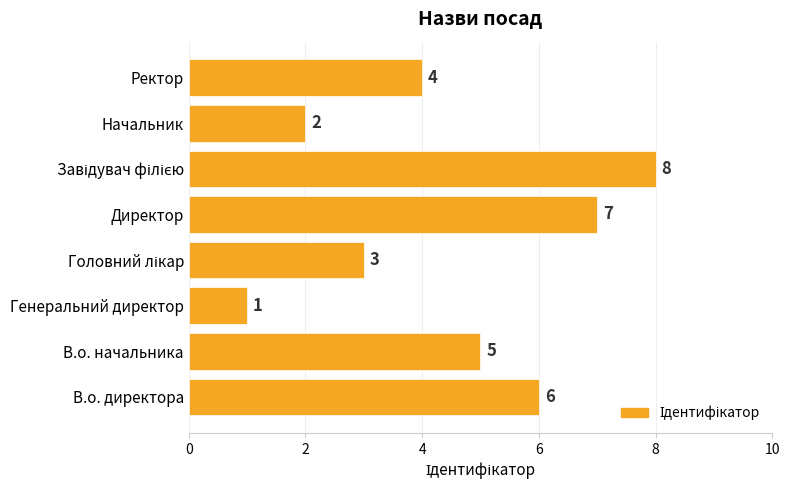

Count the values in the range 3 to 7.

5